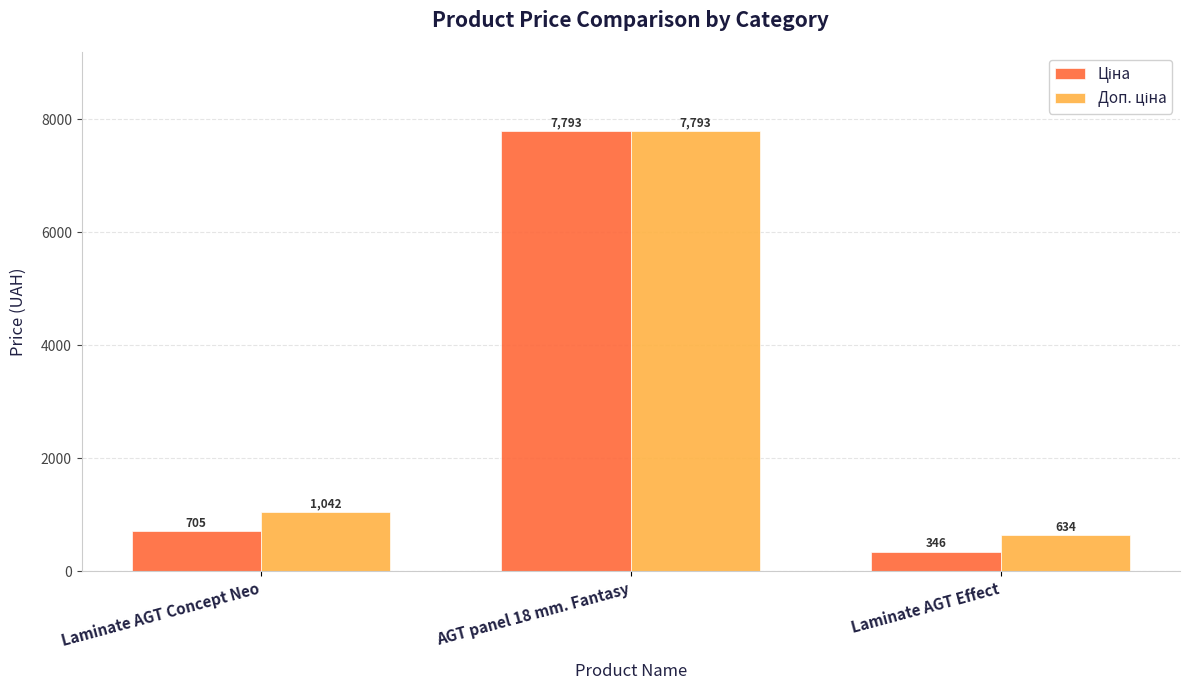

How many series are shown in this chart?

2